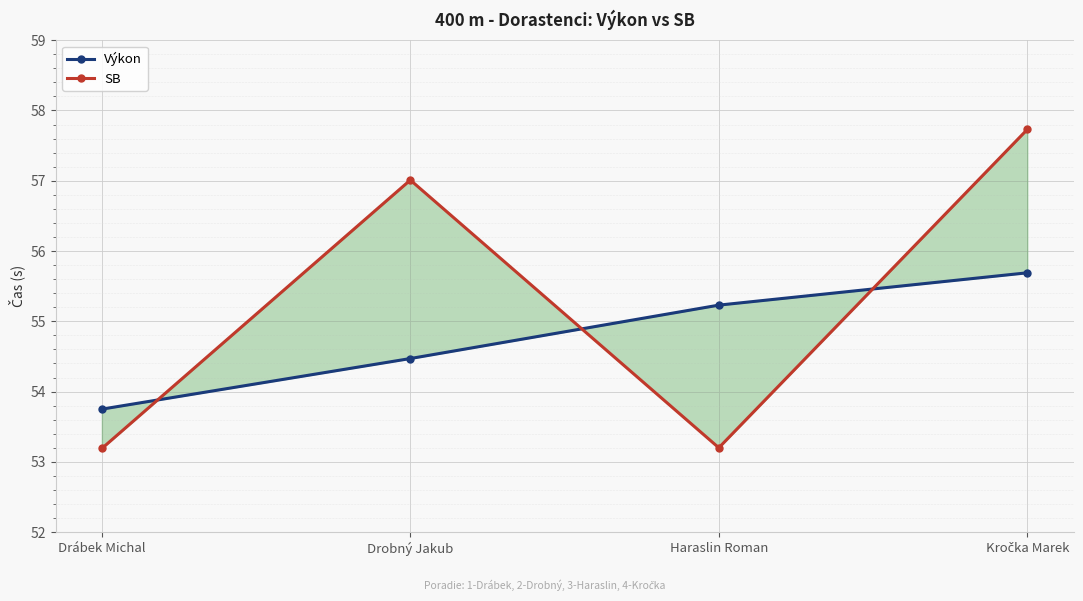

True or false: Výkon has a value of 53.8 at Drábek Michal.

True